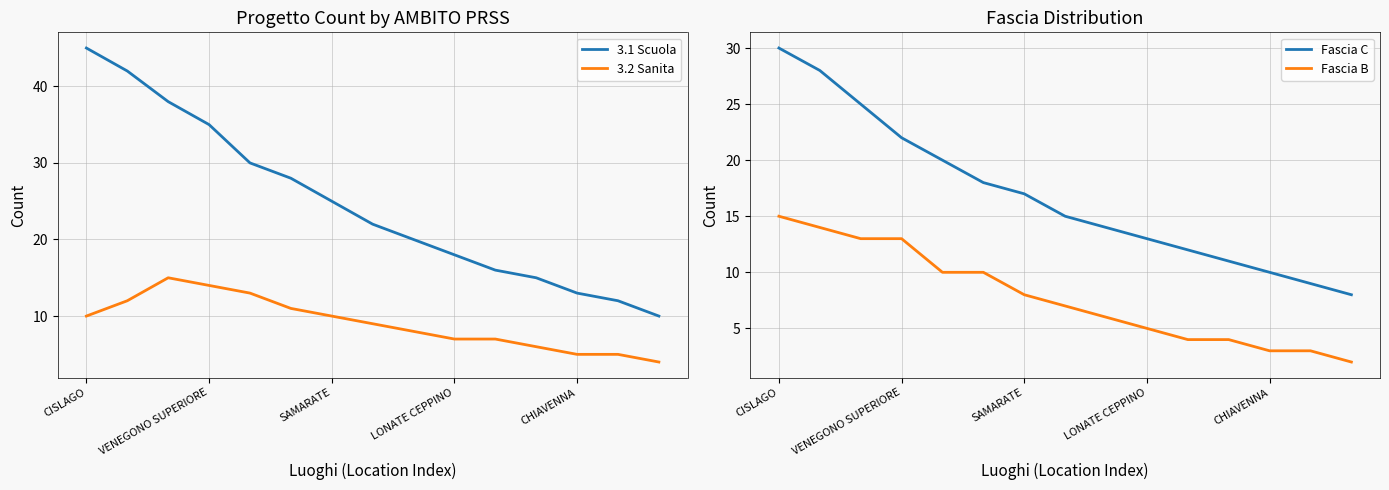

Is it true that 3.2 Sanita equals 6 at 11?

True